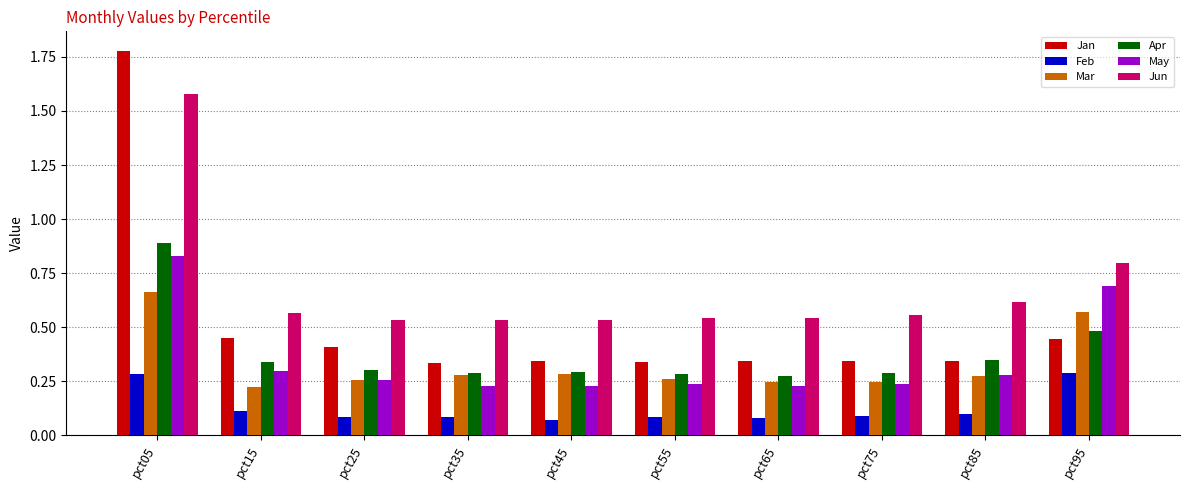

The Jan series shows 0.3 at pct45. True or false?

True